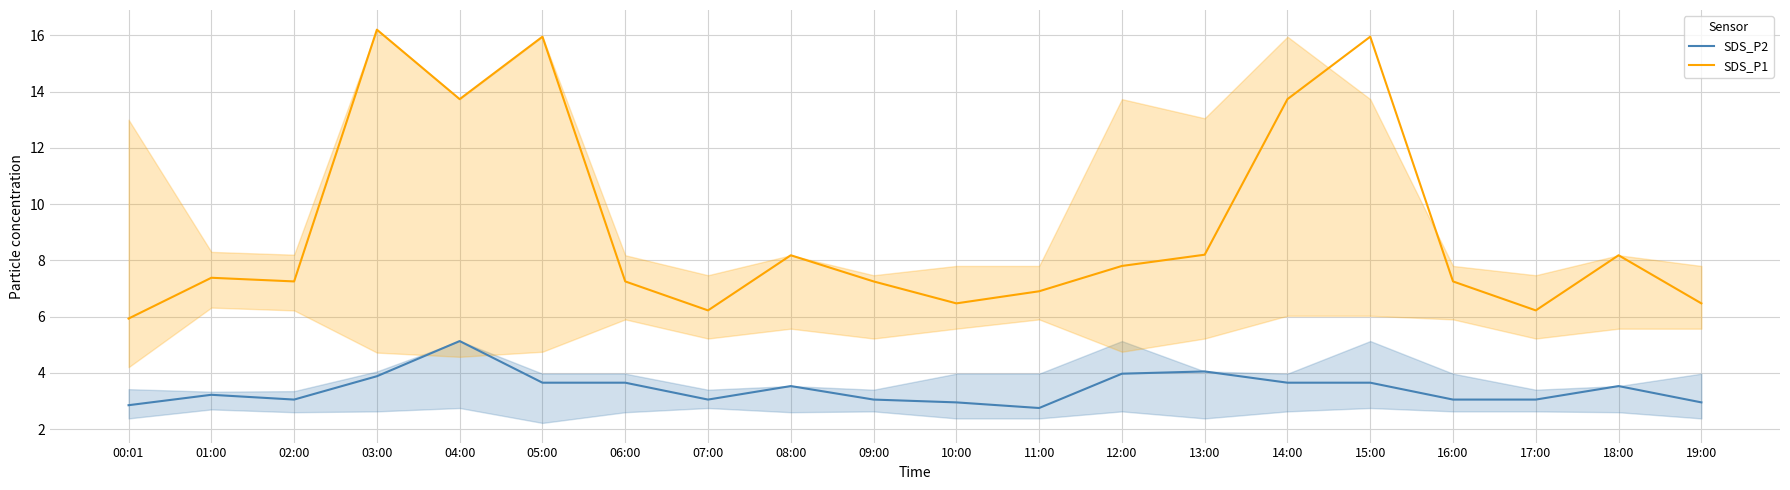

What position from the left is 04:00?

5